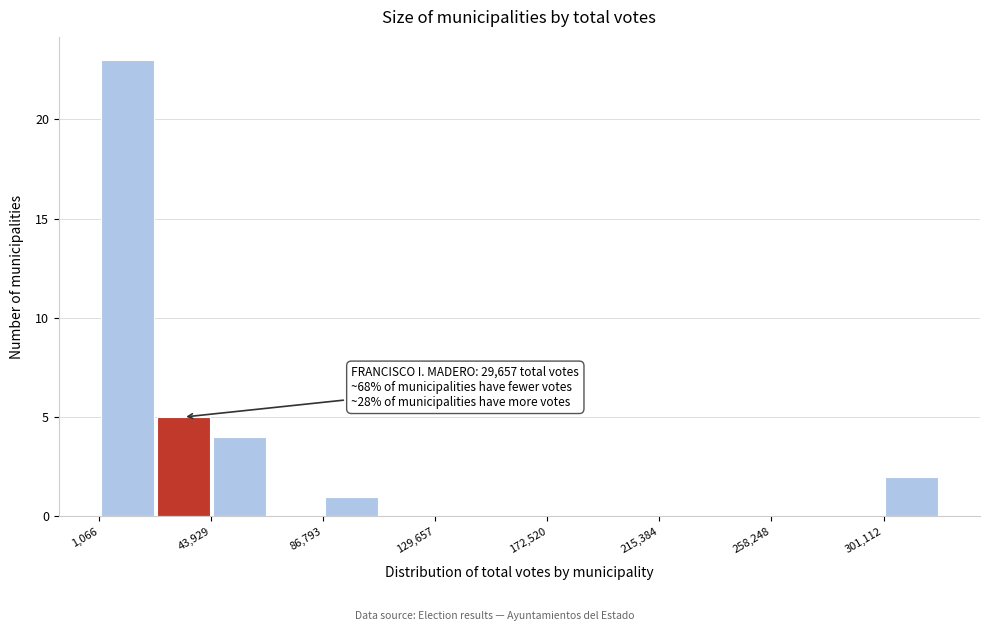

Over which range of the x-axis is the bar tallest?

0 to 20000